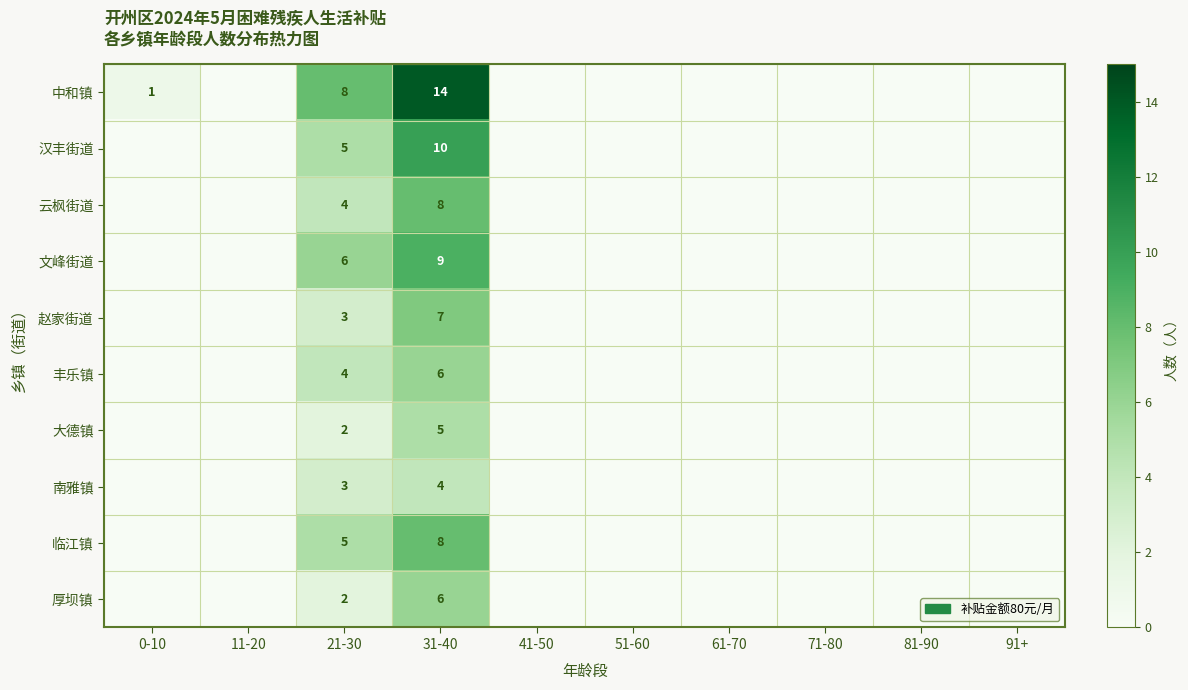

Is it true that 赵家街道 equals 3 at 21-30?

True